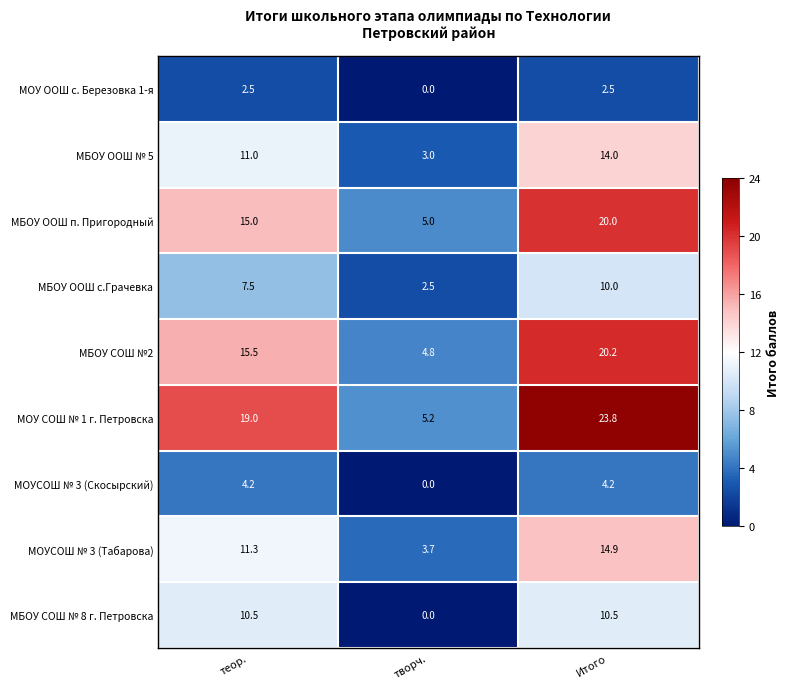

At which label does МОУСОШ № 3 (Скосырский) first exceed 4?

теор.